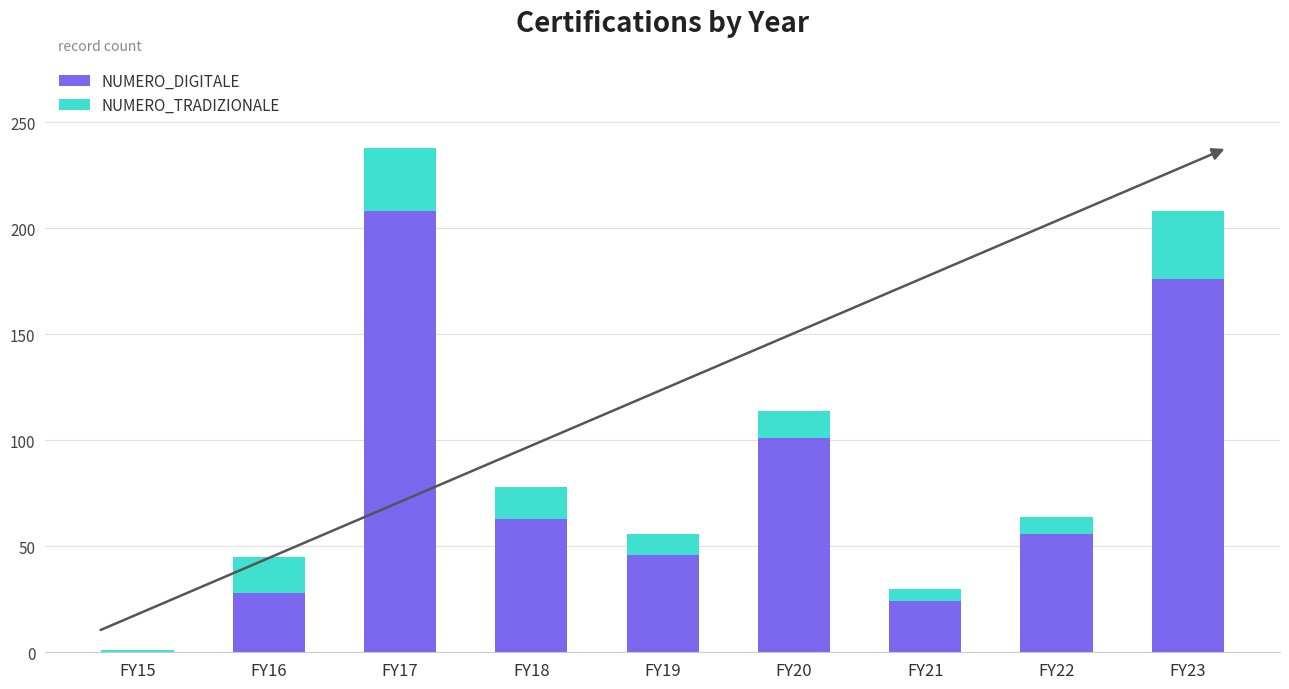

Which category has the highest value in the NUMERO_DIGITALE series?

FY17